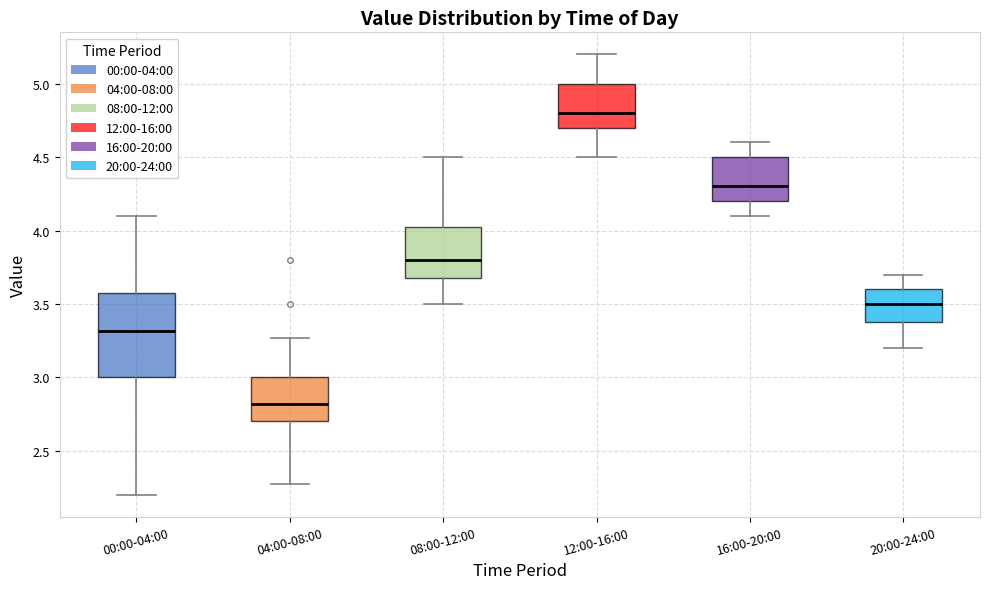

Which box's median line is the lowest?

04:00-08:00